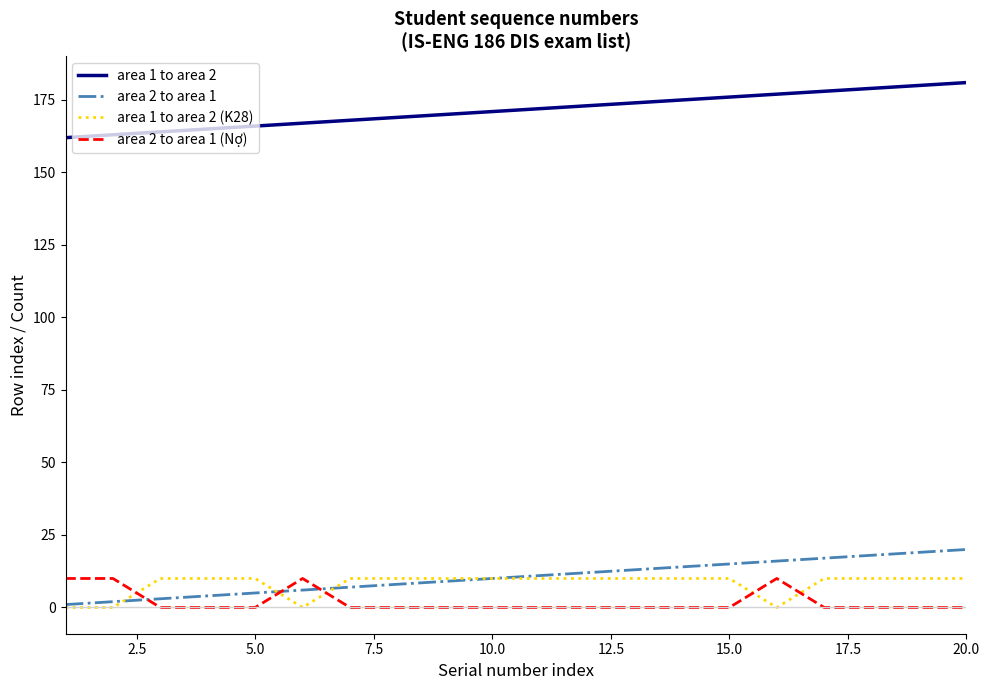

Which series ends up on top after the final intersection of area 2 to area 1 and area 2 to area 1 (Nợ)?

area 2 to area 1